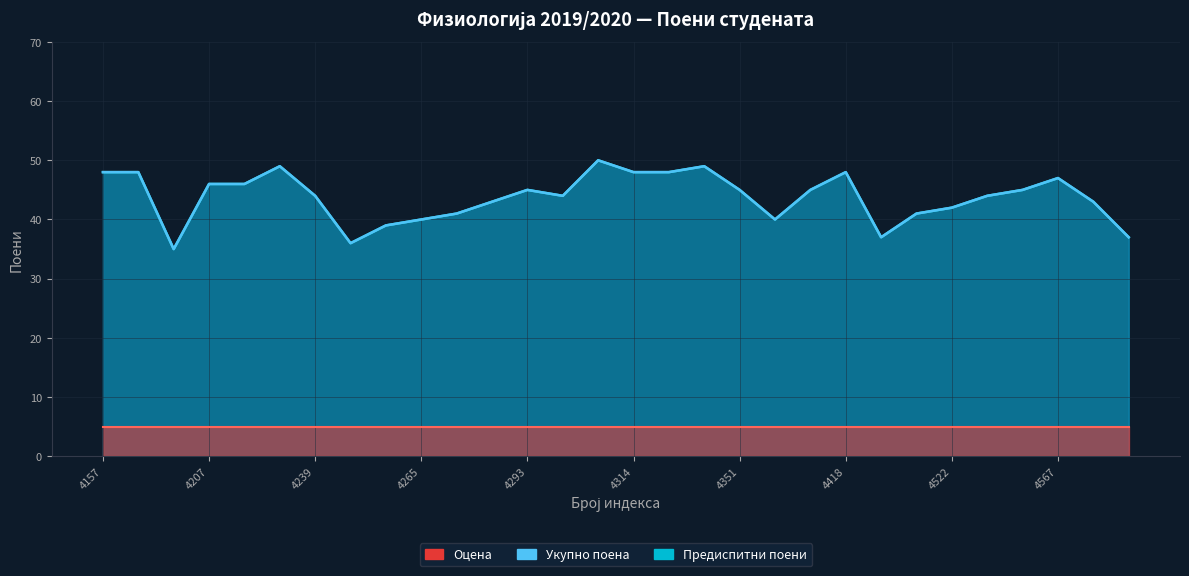

True or false: Предиспитни поени and Укупно поена (col_10) cross at least once.

False